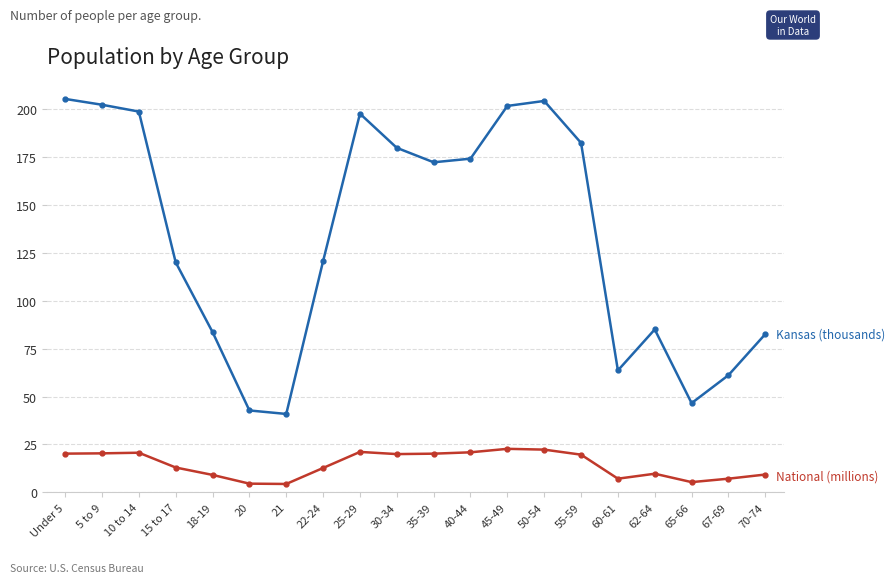

What is the total value across all series at 50-54?

226.7